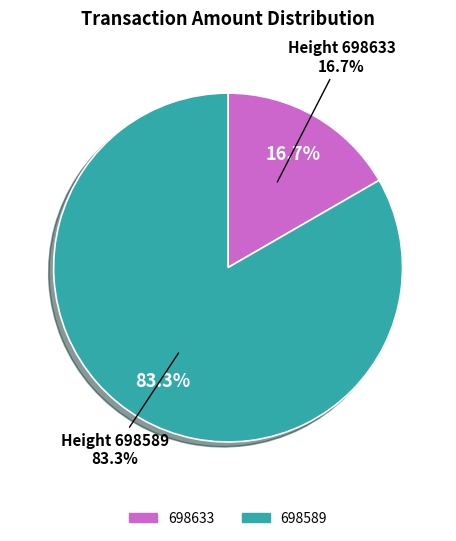

Rank the categories by value from lowest to highest.

698633, 698589